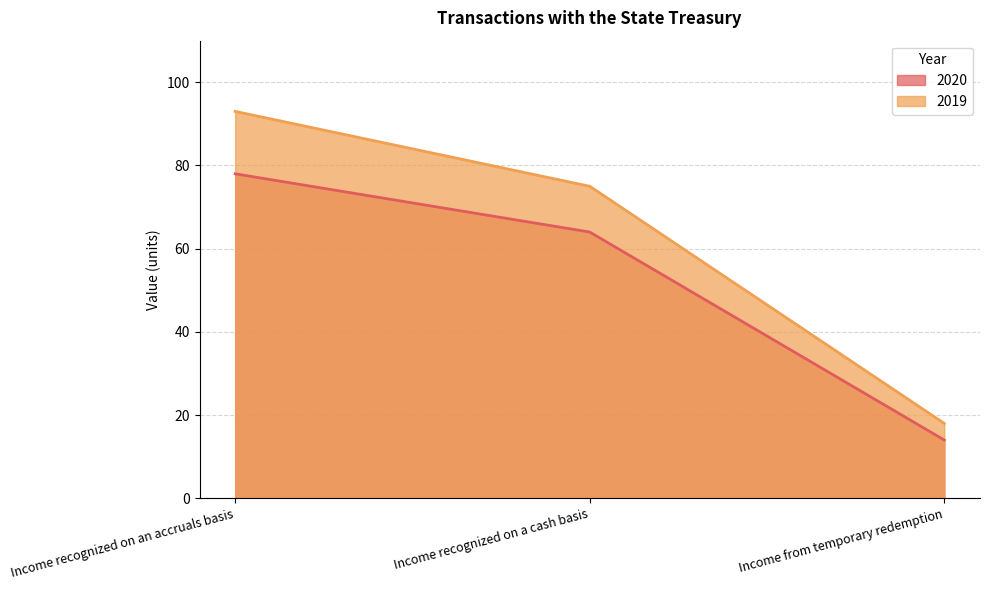

Rank the series at Income recognized on an accruals basis from lowest to highest value.

2020, 2019